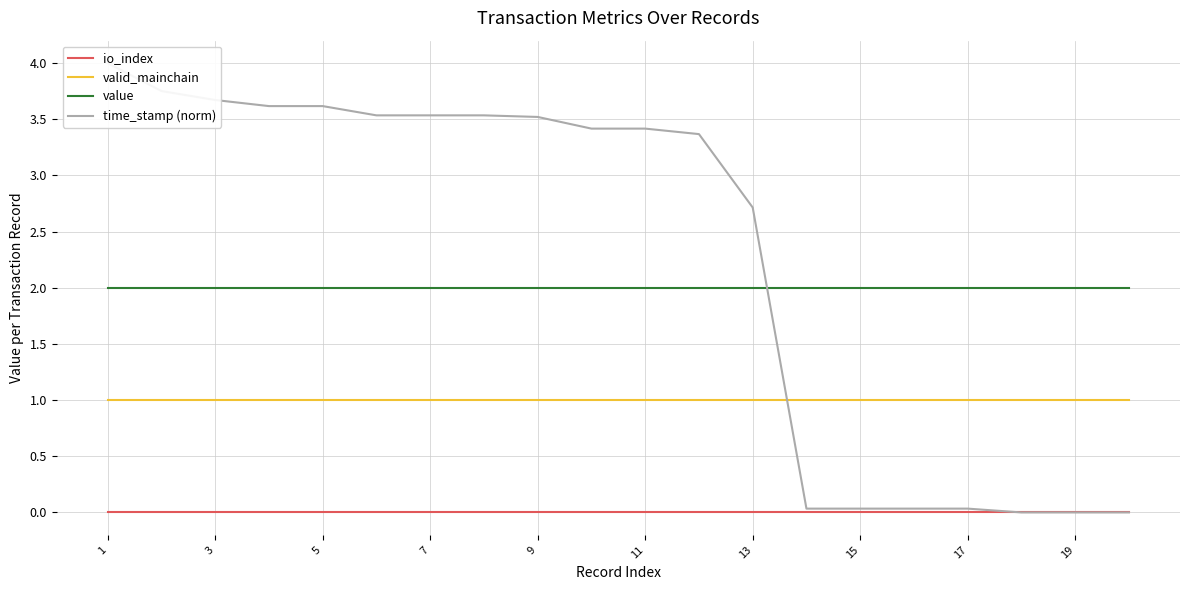

The value series shows 1.3 at 17. True or false?

False